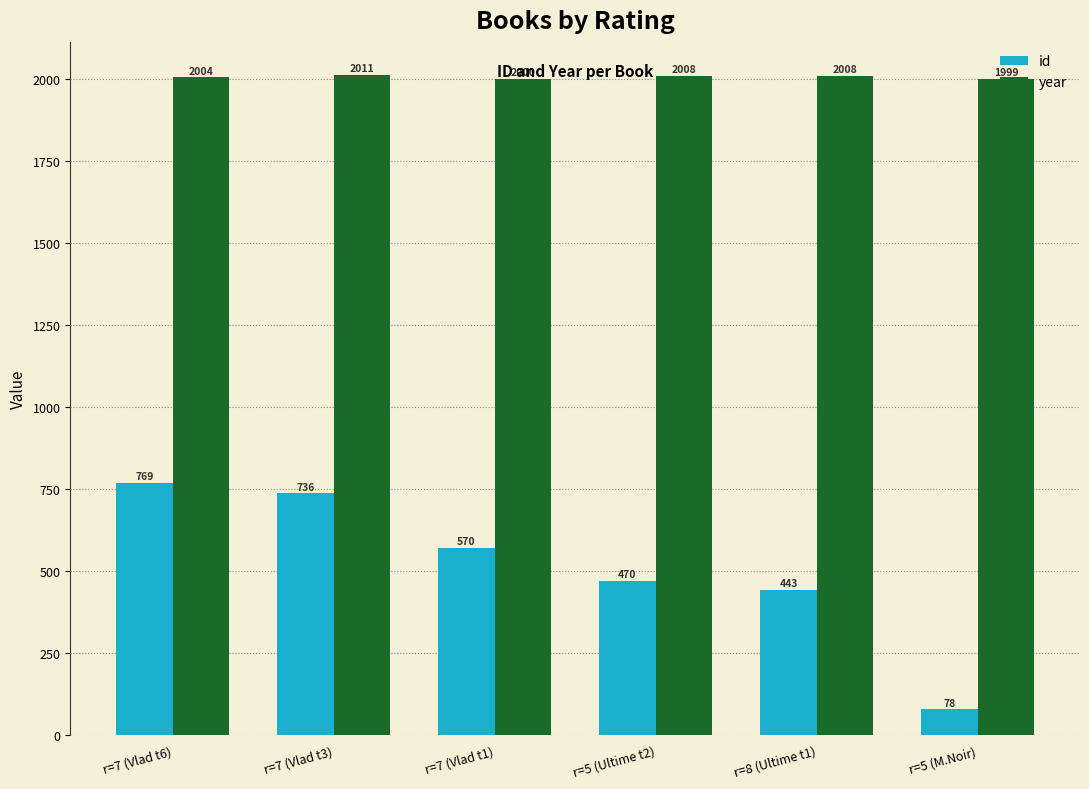

What is the difference between the maximum and minimum values in the id series?

691